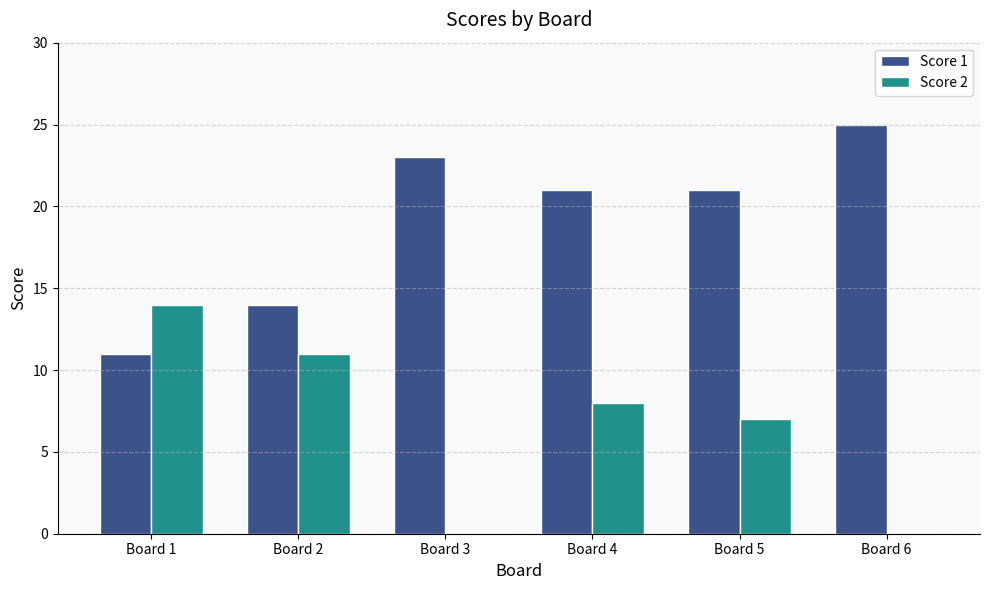

How many distinct data groups are displayed?

2